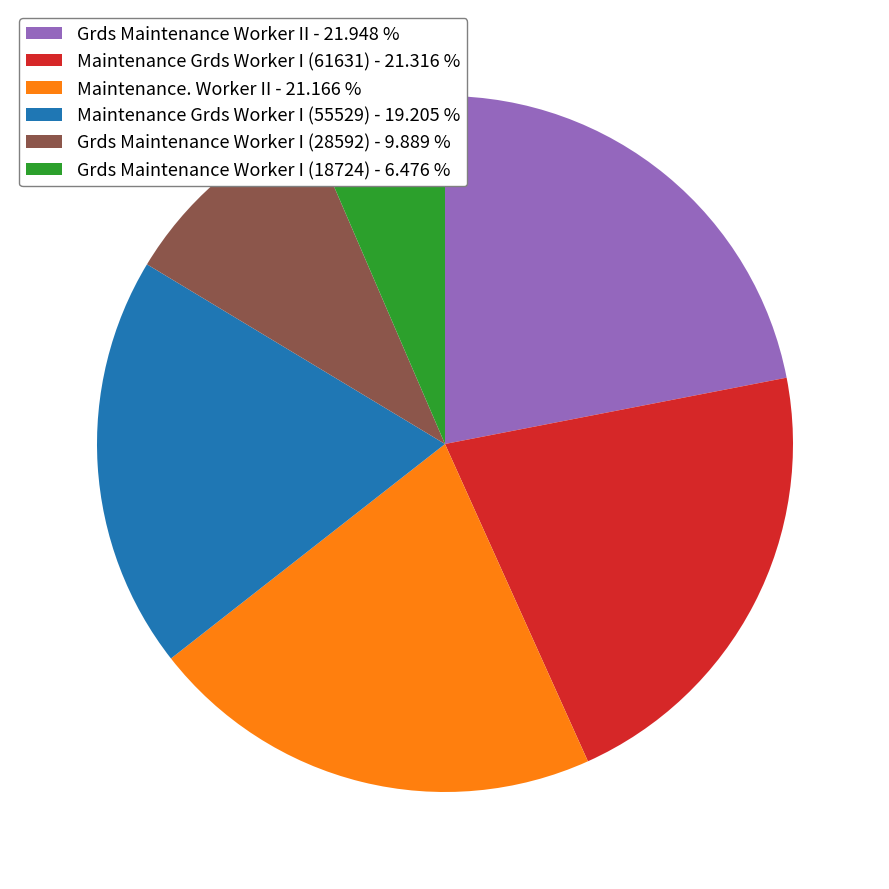

What is the ratio of the value at Maintenance Grds Worker I (55529) - 19.205 % to the value at Maintenance Grds Worker I (61631) - 21.316 %?

0.9